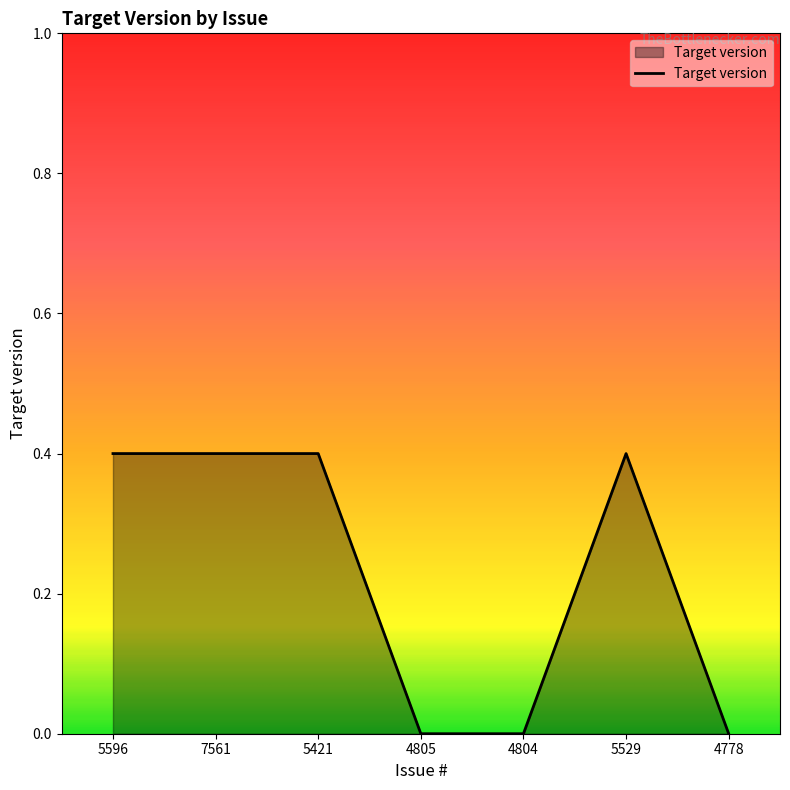

How many lines are shown in the chart?

1